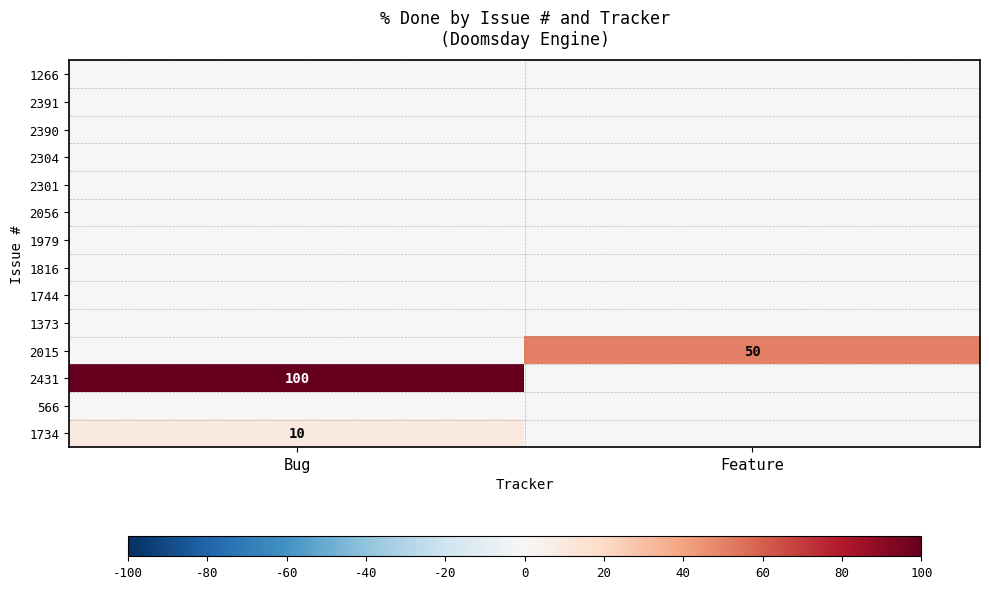

Which has a higher value, Feature or Bug?

Feature